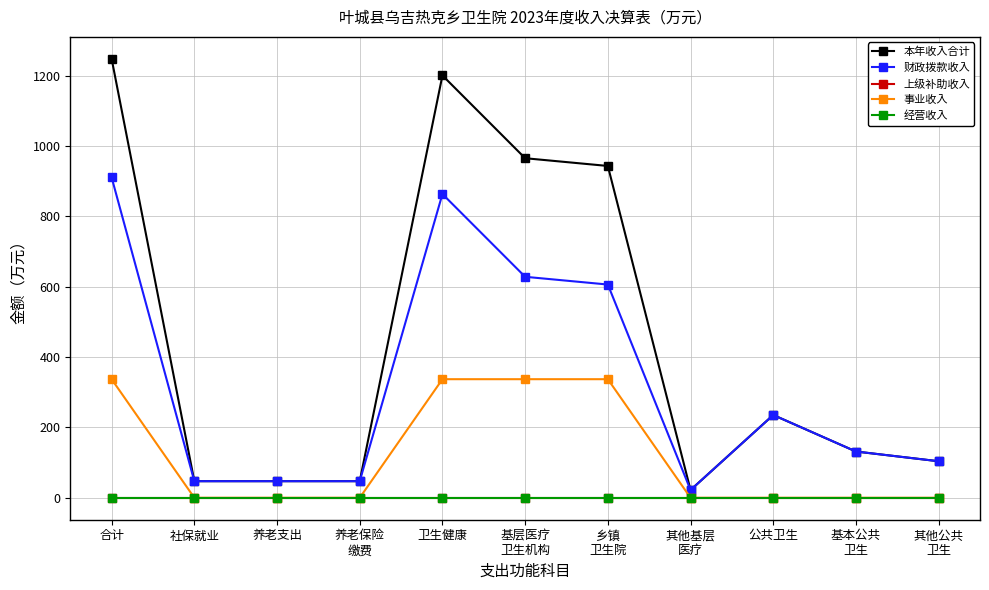

What is the sum of the 本年收入合计 values at 基本公共
卫生 and 其他基层
医疗?

153.5